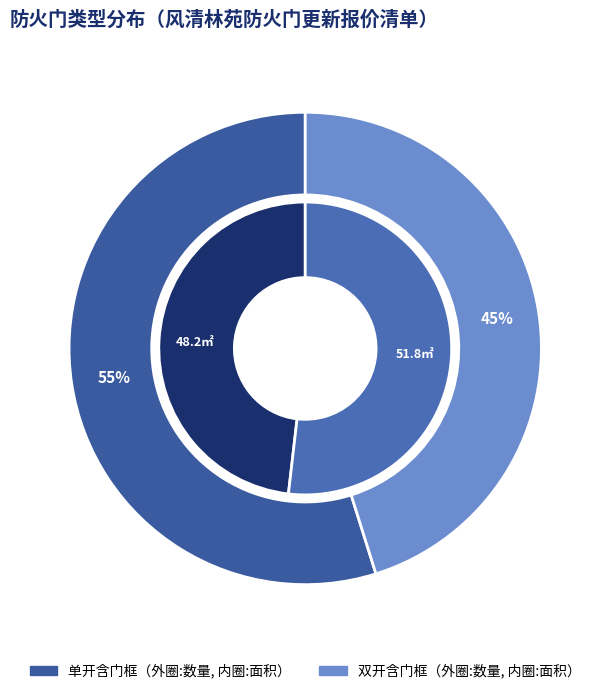

The 双开含门框 slice represents 45% of the pie. True or false?

True